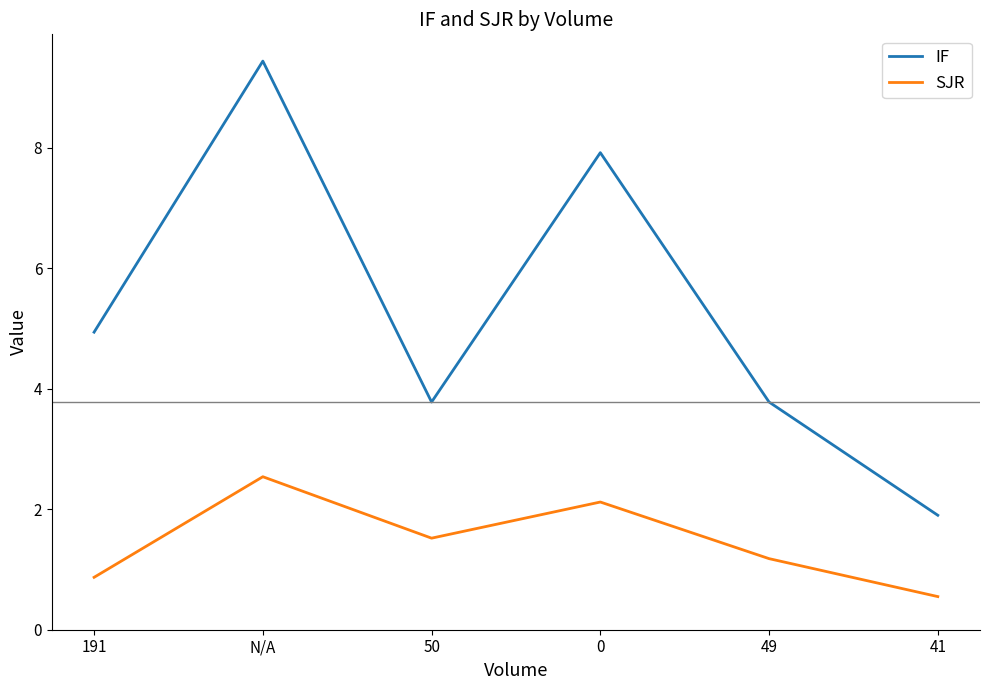

How many values in the IF series exceed 4?

3